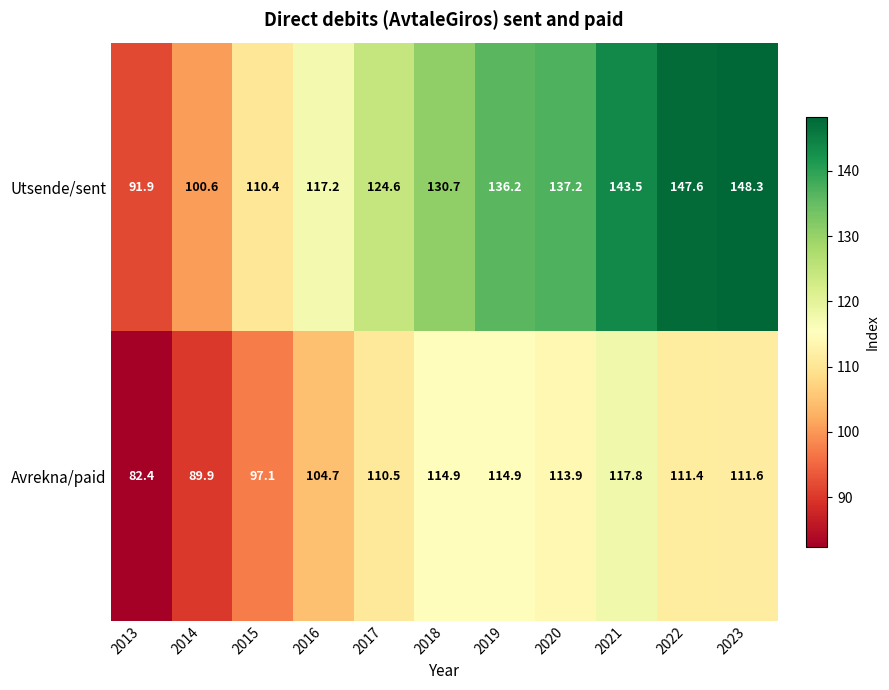

At which category does the chart reach its peak across all series?

2023